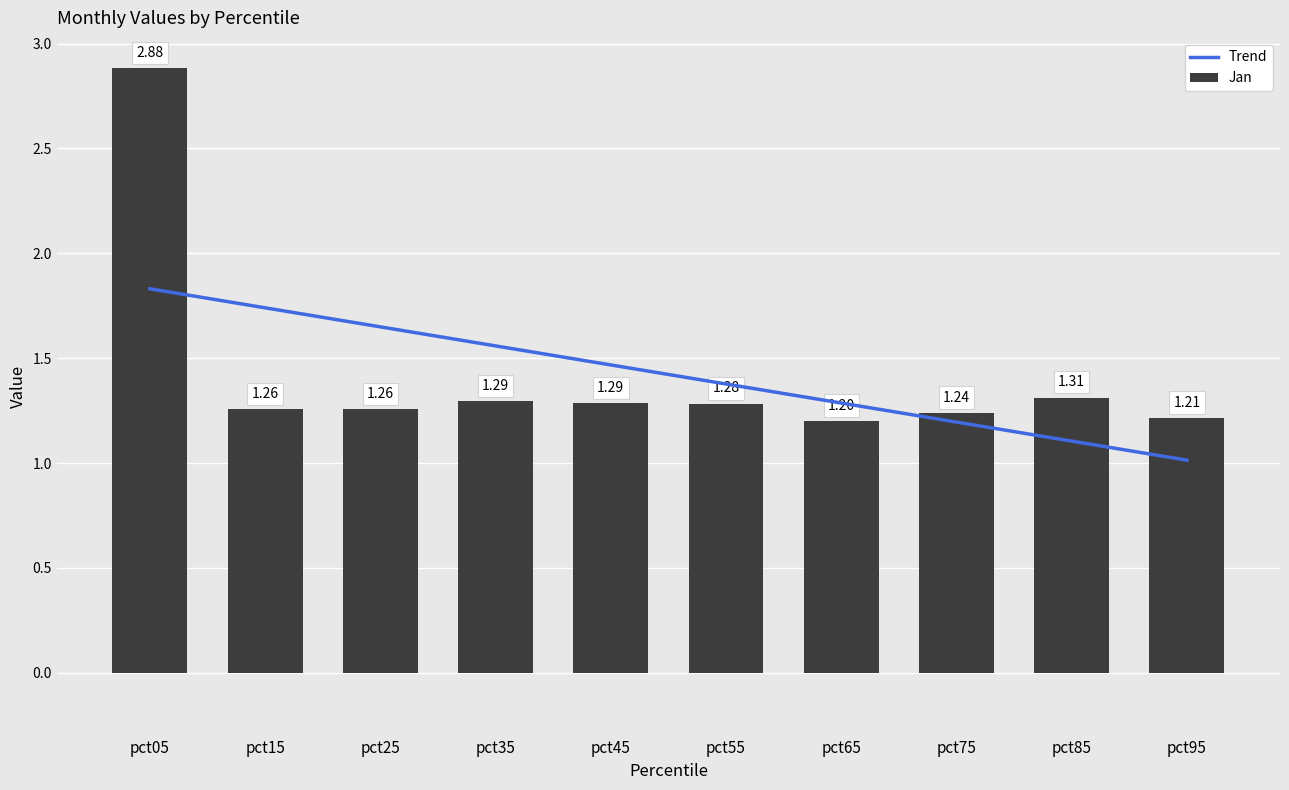

Which has a higher value, pct65 or pct95?

pct65